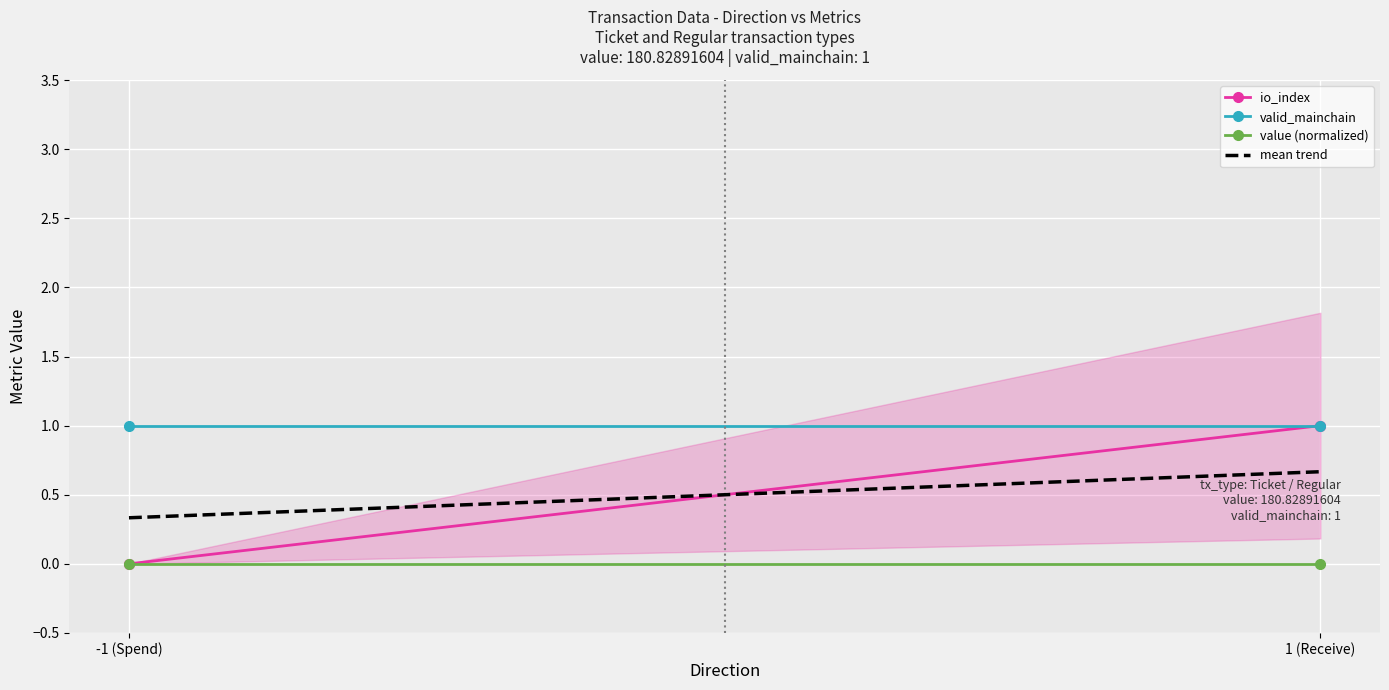

How many series are shown in this chart?

4